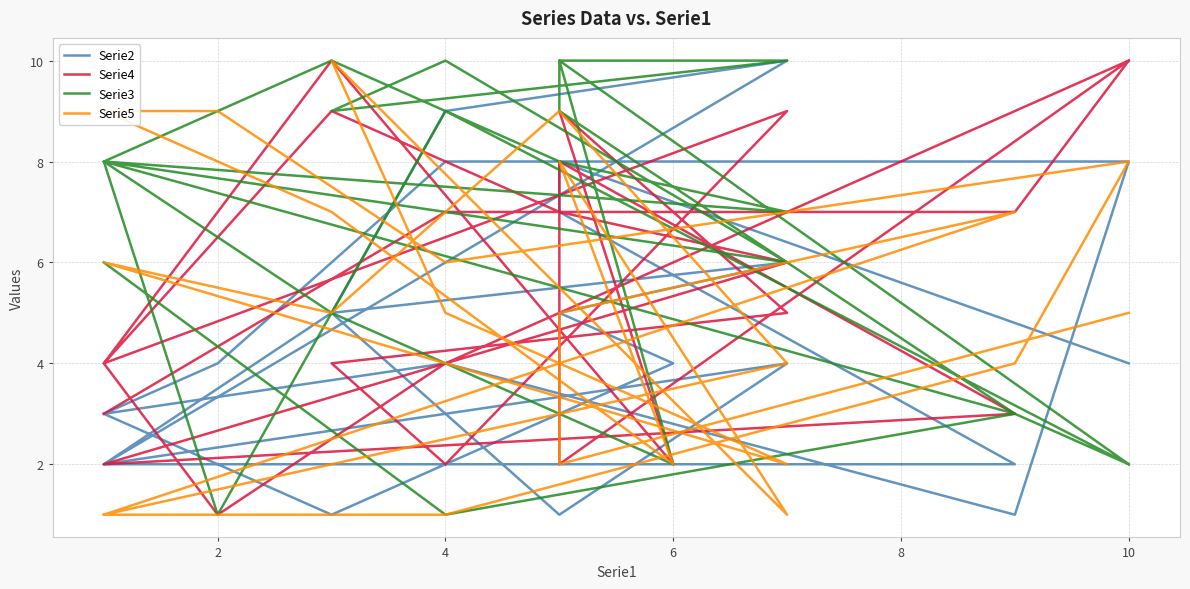

Between 21 and 20, which is larger?

21